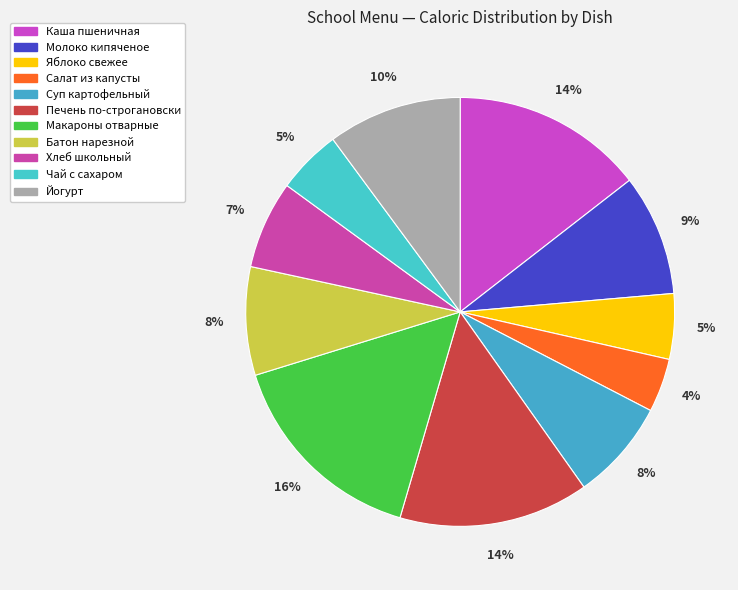

How many segments does this pie chart have?

11